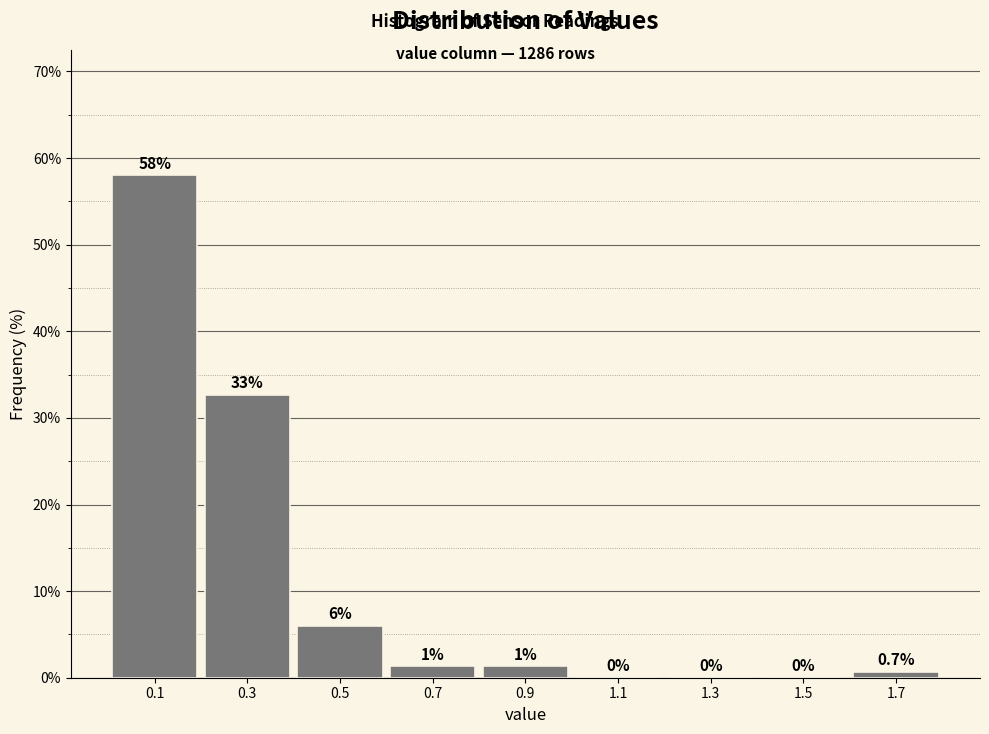

Over which range of the x-axis is the bar tallest?

0.0 to 0.2